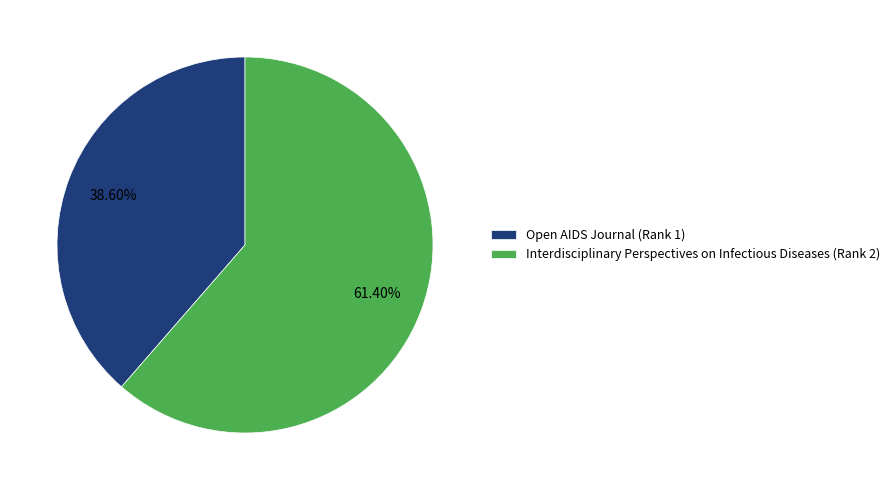

To the nearest percent, what is the average slice percentage?

50%